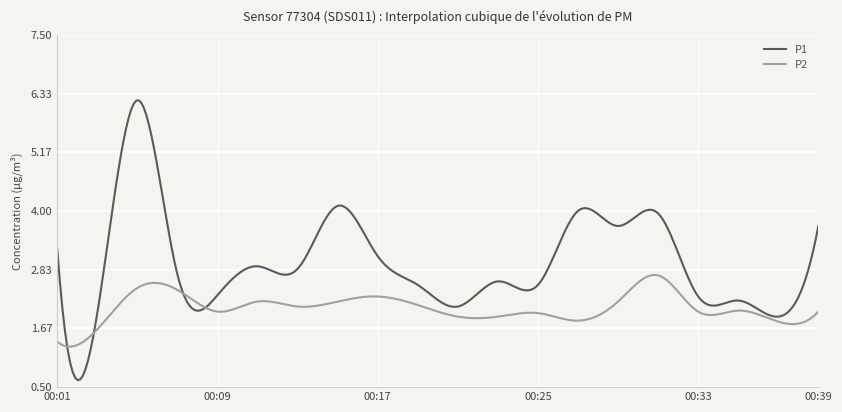

Rank the series by their maximum value, from highest to lowest.

P1, P2